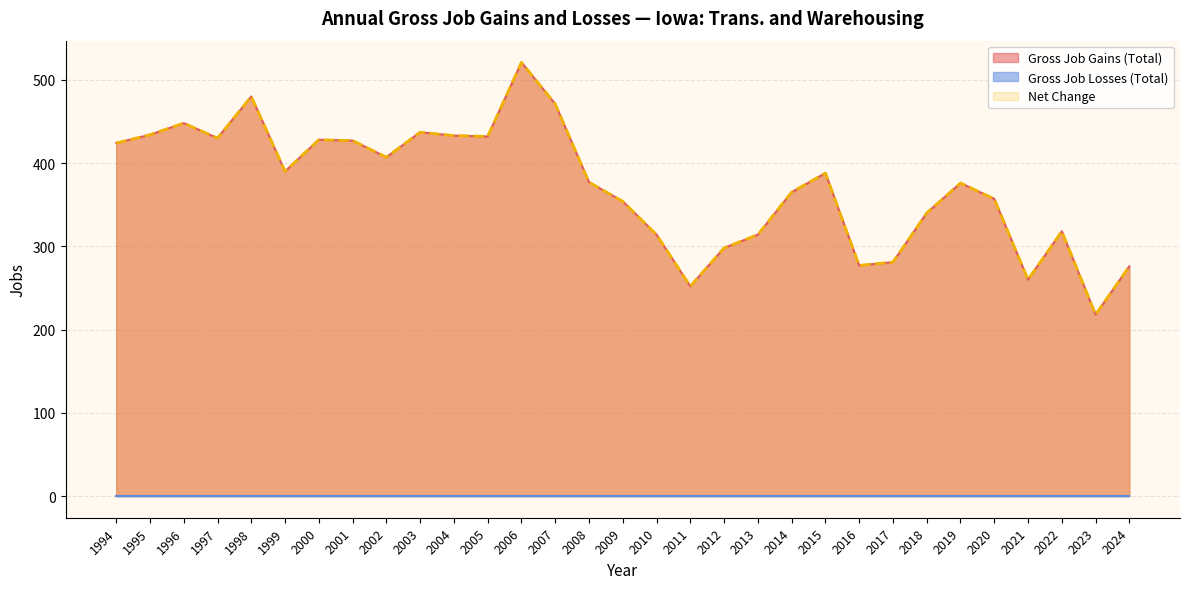

At which category does Net Change reach its first local valley?

1997